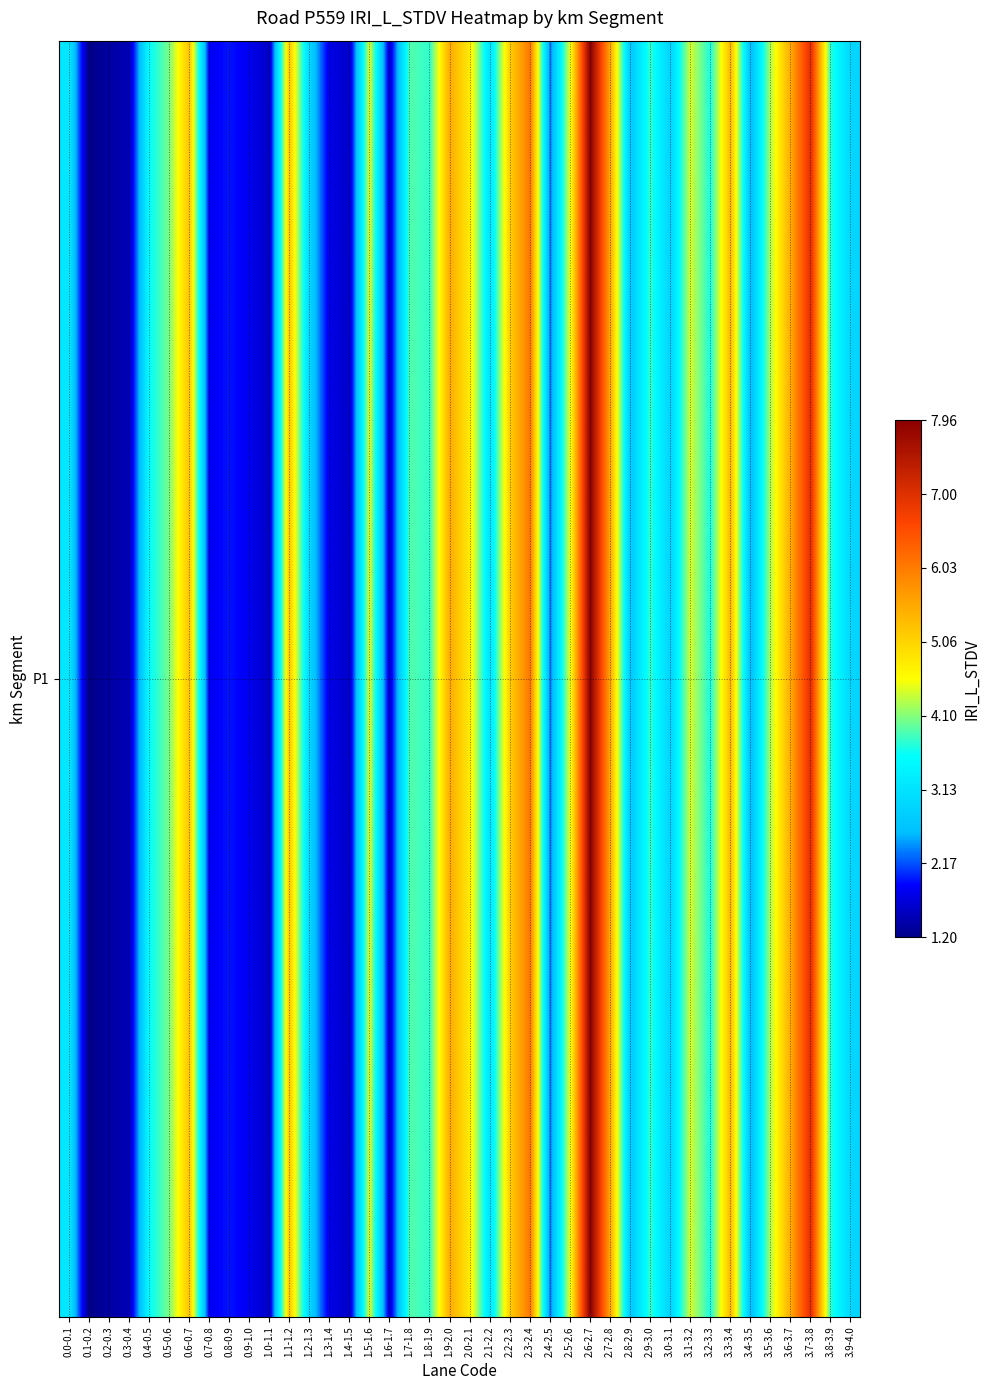

Which label corresponds to the smallest value in the chart?

0.1-0.2